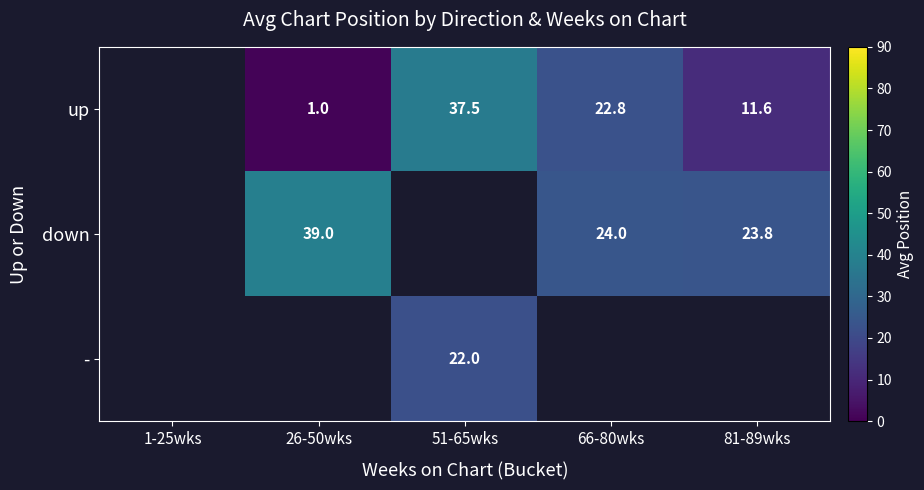

What is the spread (max minus min) of values at 66-80wks?

1.2